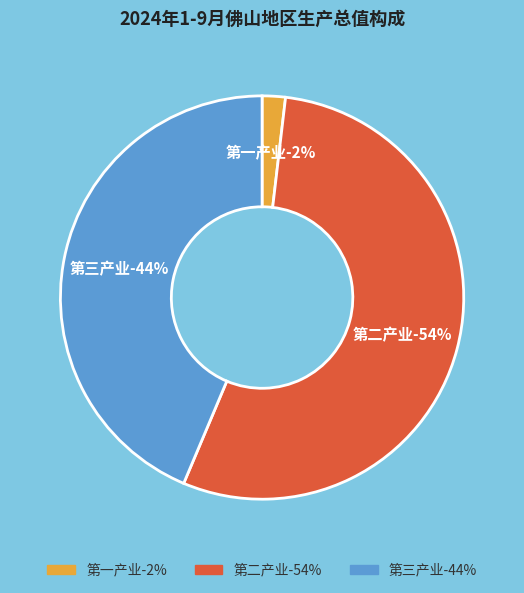

Is there any slice that represents more than half of the pie?

Yes